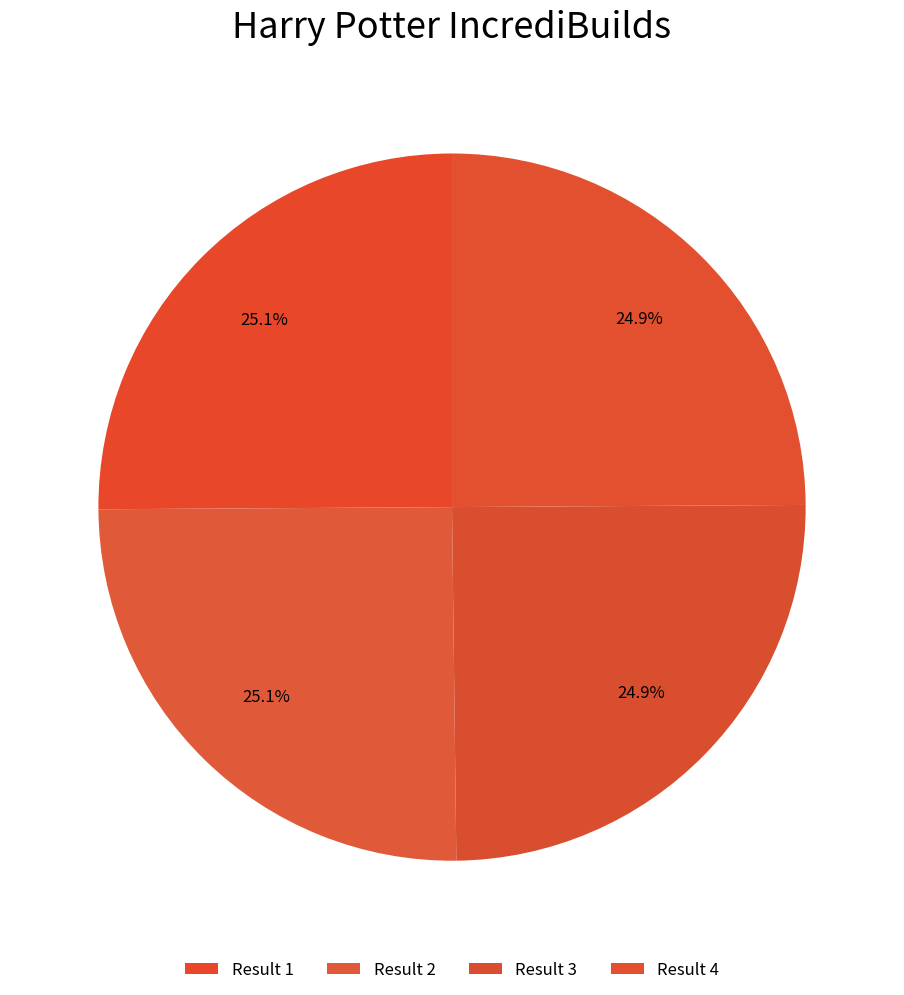

What is the largest slice in the pie chart?

1